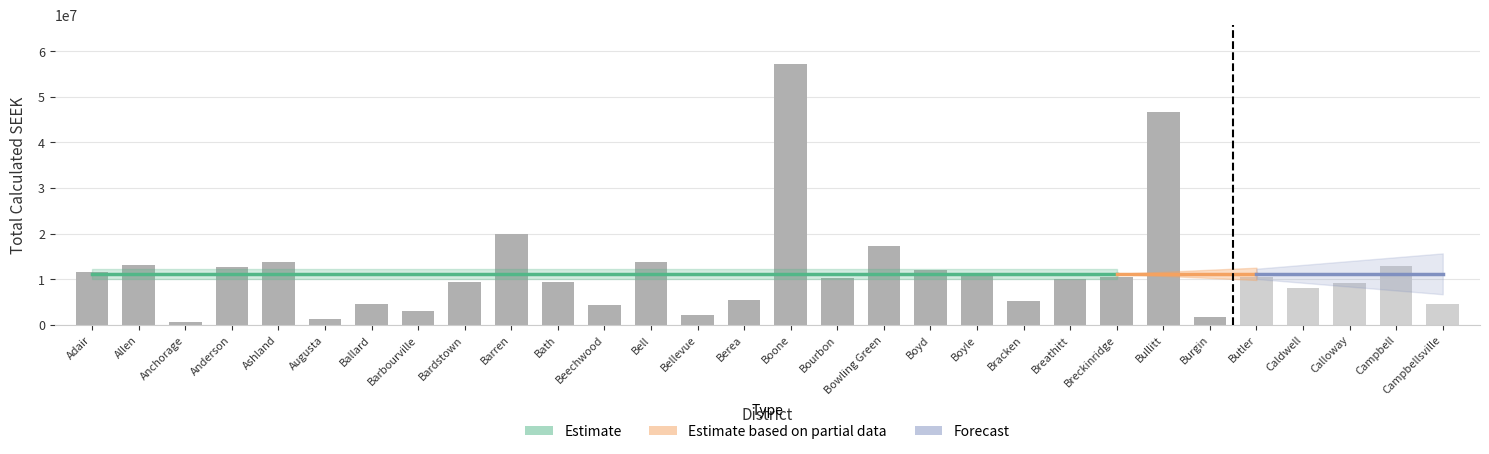

What is the sum of all Estimate values?

352423398